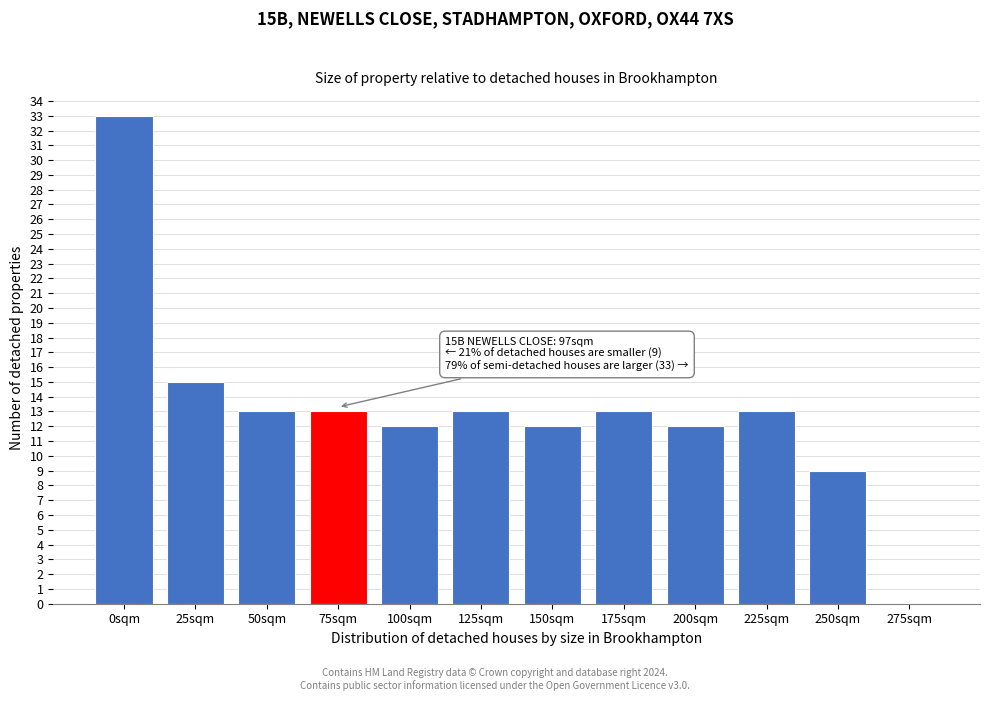

Reading right to left, transcribe all the data shown in this chart.

275sqm=0	250sqm=9	225sqm=13	200sqm=12	175sqm=13	150sqm=12	125sqm=13	100sqm=12	75sqm=13	50sqm=13	25sqm=15	0sqm=33